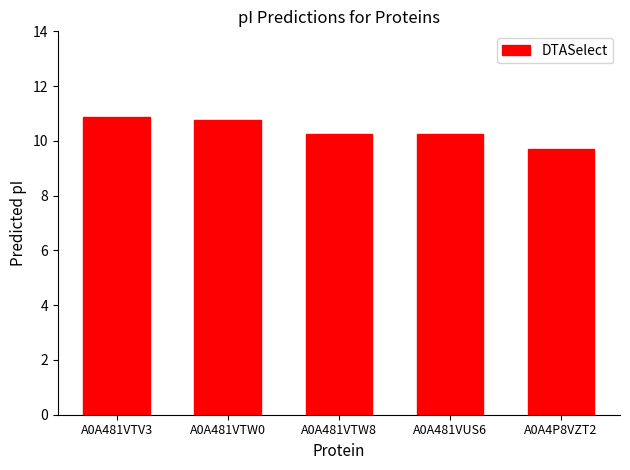

What is the change in value from A0A481VTW0 to A0A481VTW8?

-0.5